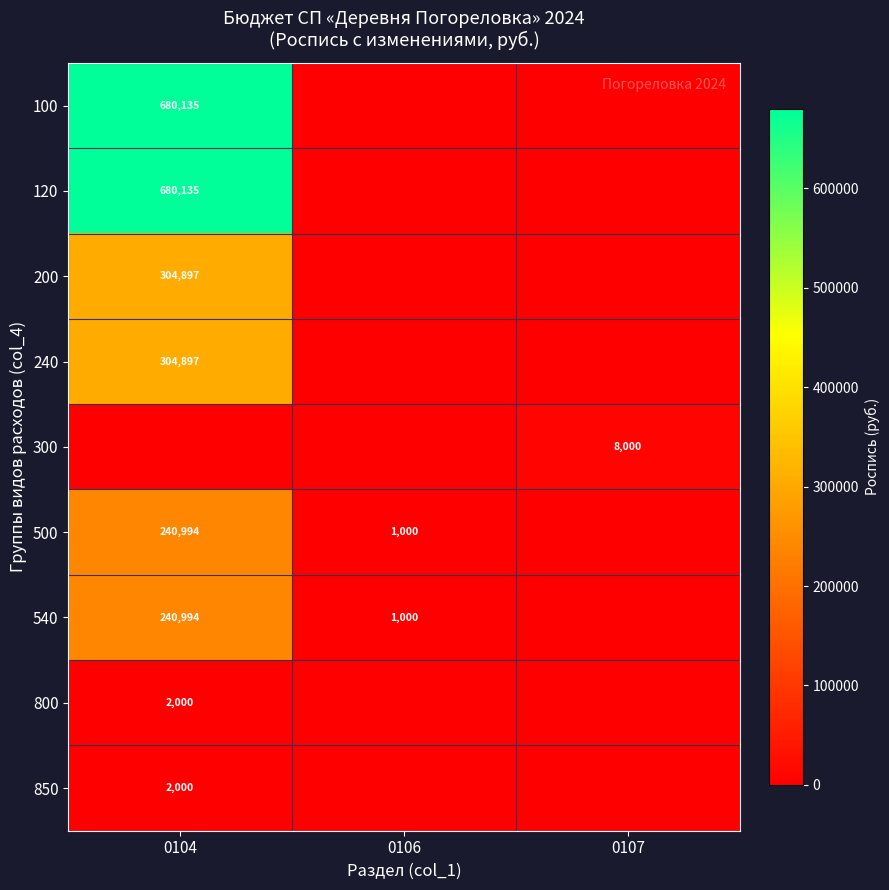

At which category is the sum across all series the highest?

0104